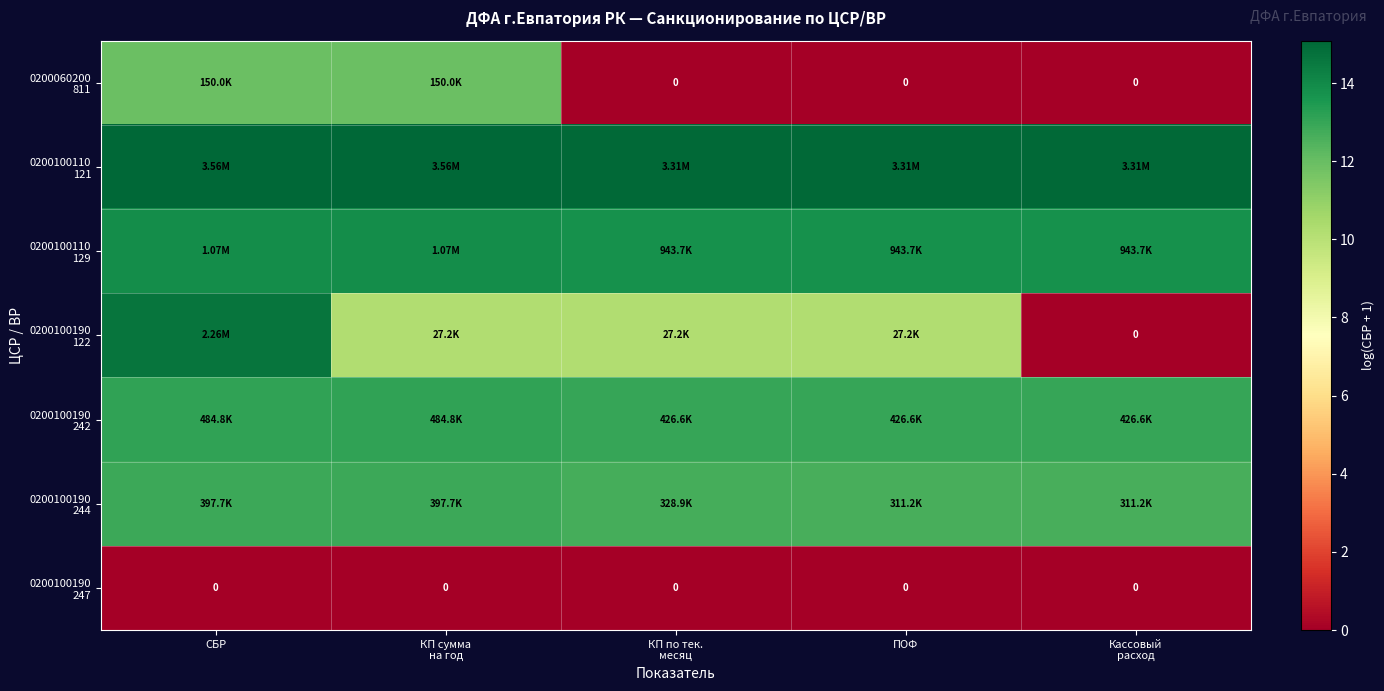

Is the value of 0200100190 244 at Кассовый расход greater than the value of 0200100110 129 at Кассовый расход?

No